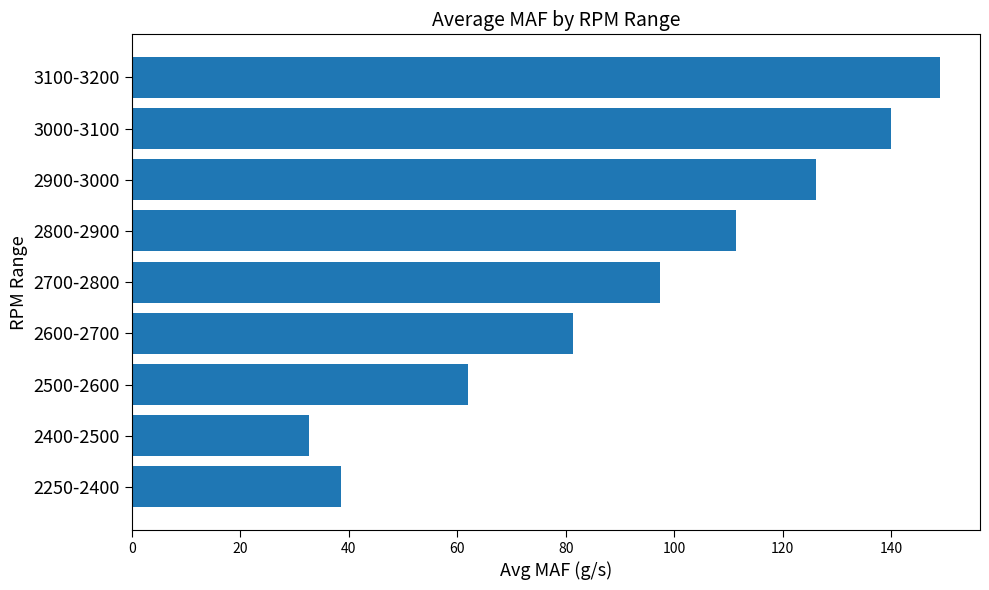

The chart shows a value of 32.7 at 2400-2500. True or false?

True